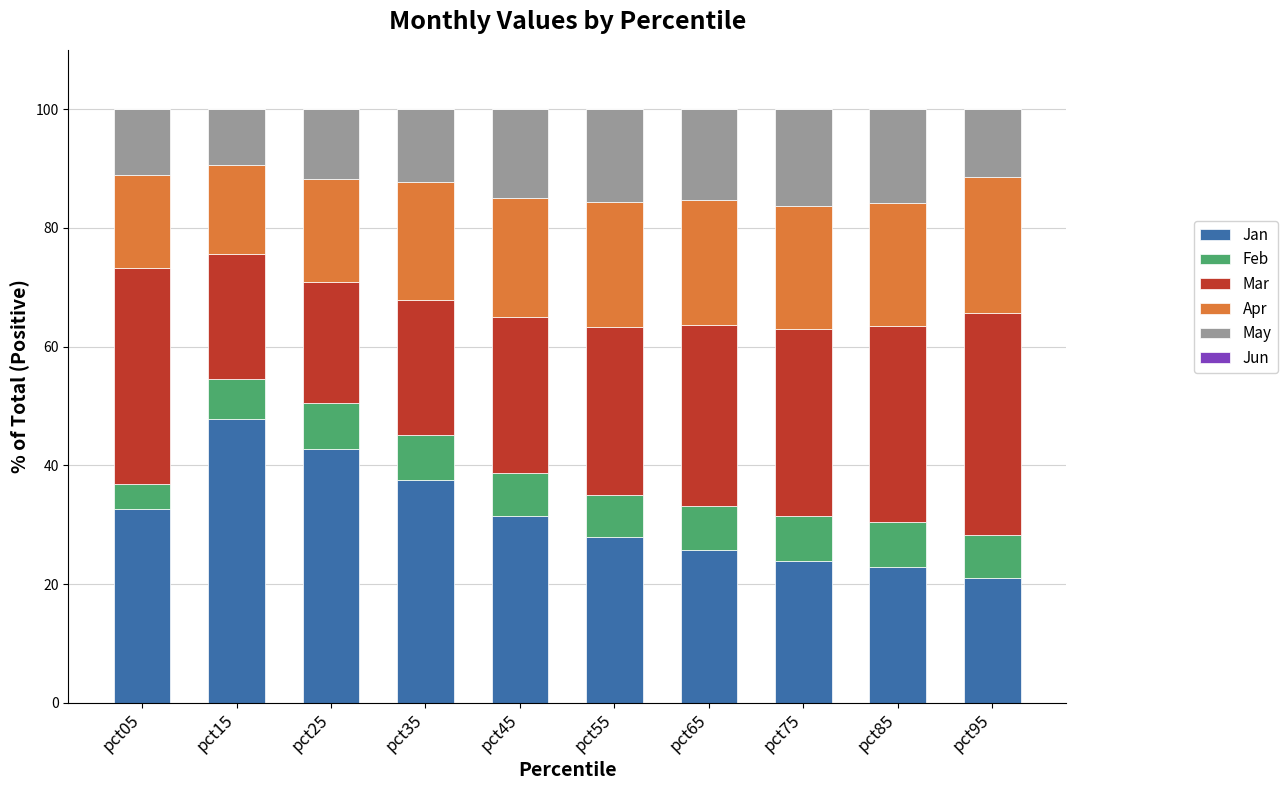

What is the total value across all series at pct95?

100.0